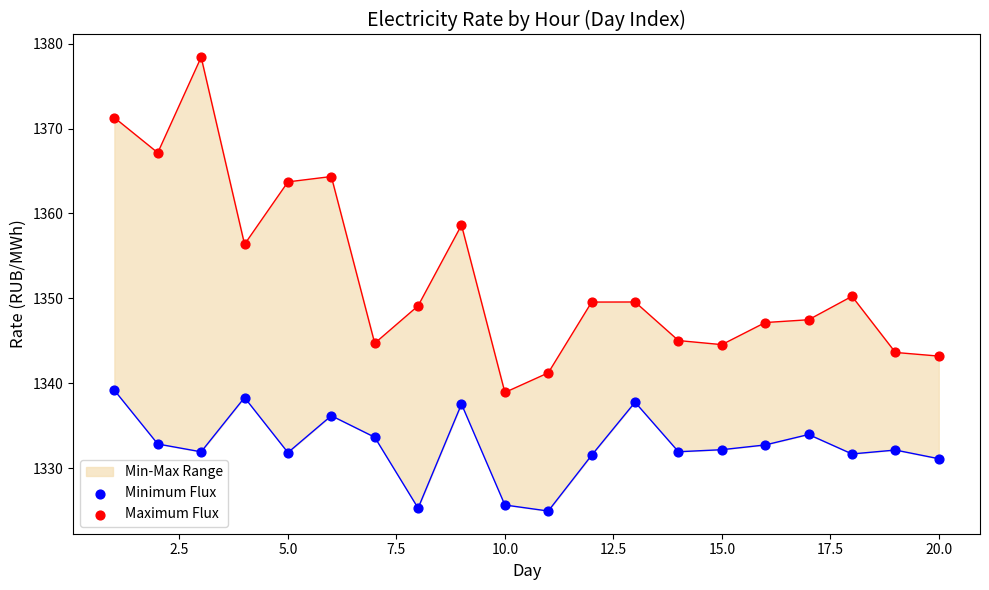

Which series has the largest Y range (max minus min)?

Maximum Flux